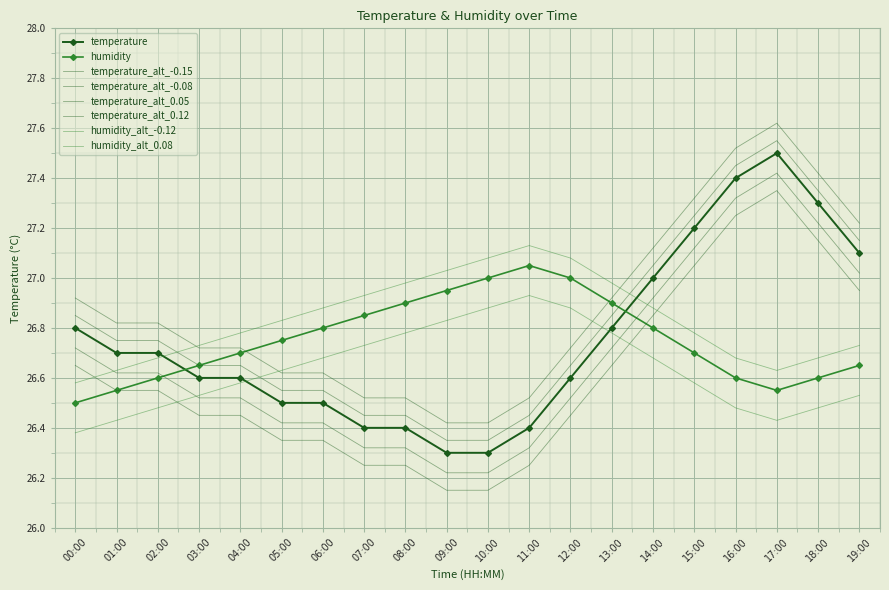

Is the value of humidity at 03:00 greater than the value of temperature at 10:00?

Yes